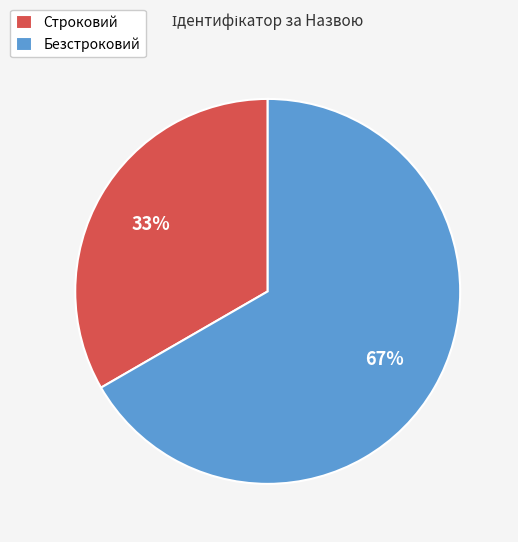

To the nearest percent, what is the average slice percentage?

50%